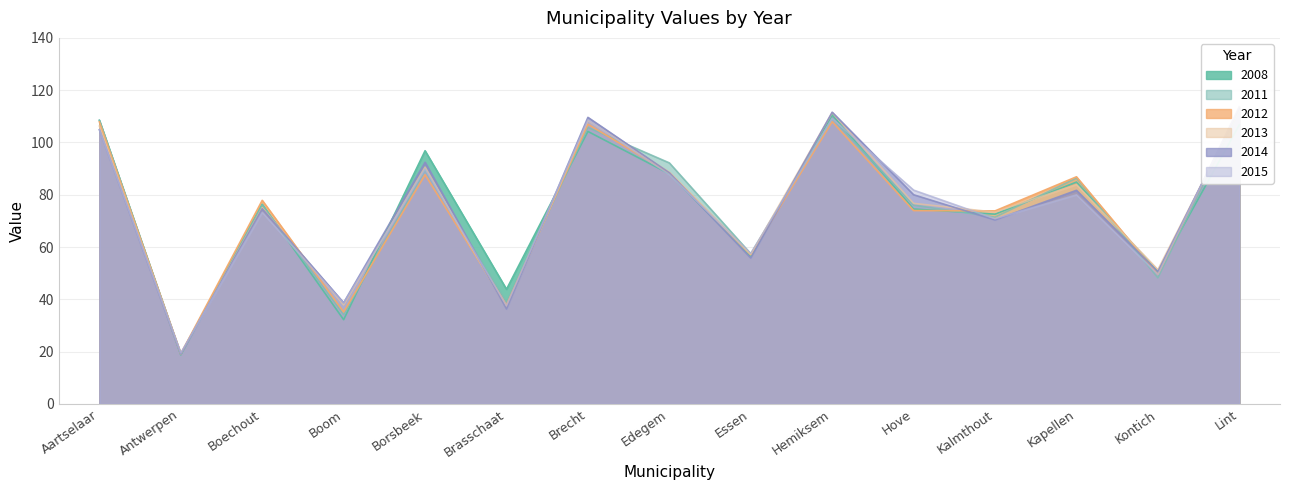

Is it true that 2014 equals 109.6 at Brecht?

True